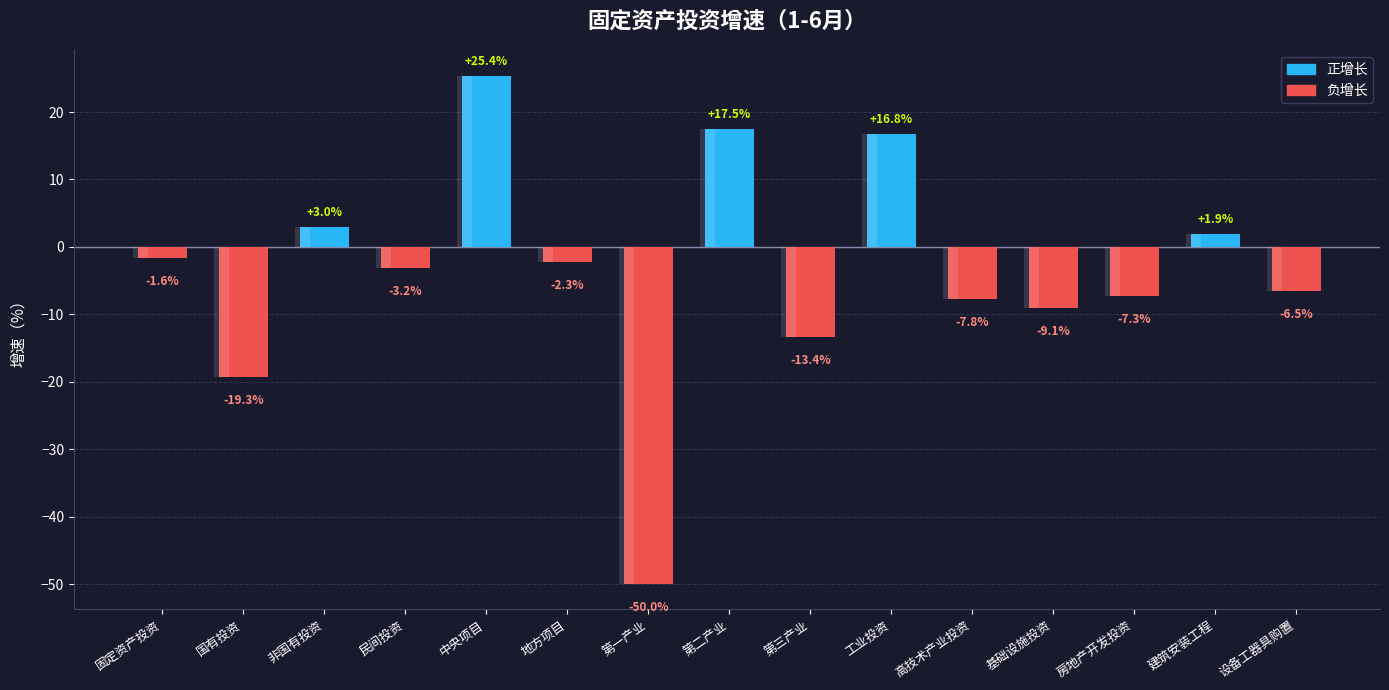

Are the bars grouped side by side (vs. stacked)?

No